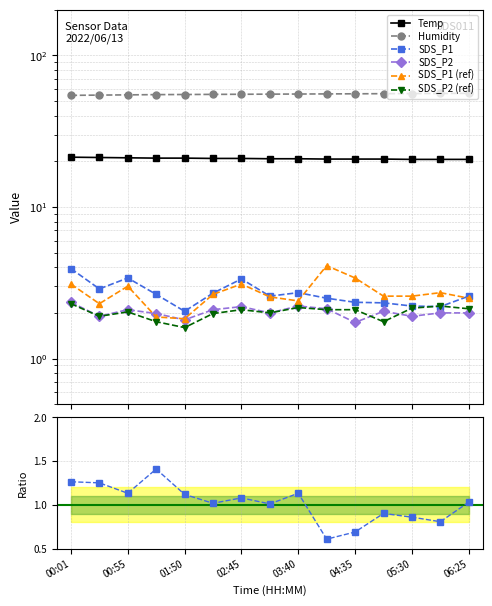

What is the sum of all Humidity values?

831.9